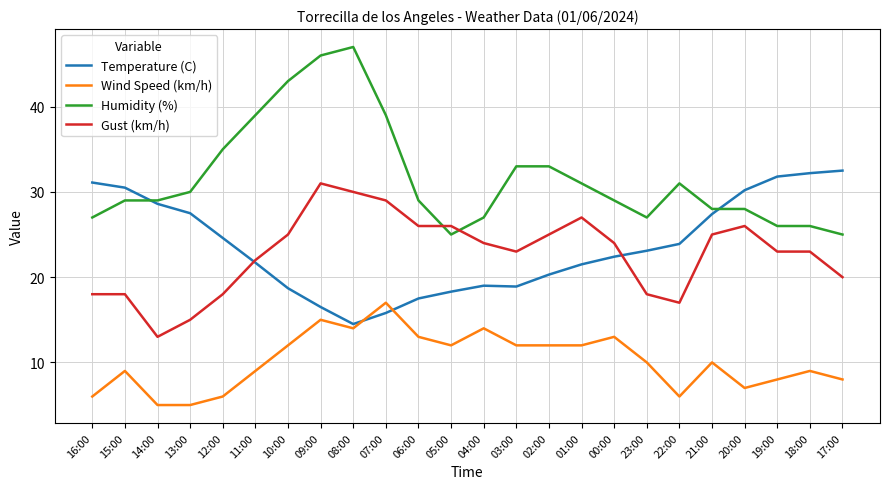

Which series has the widest spread of values?

Humidity (%)